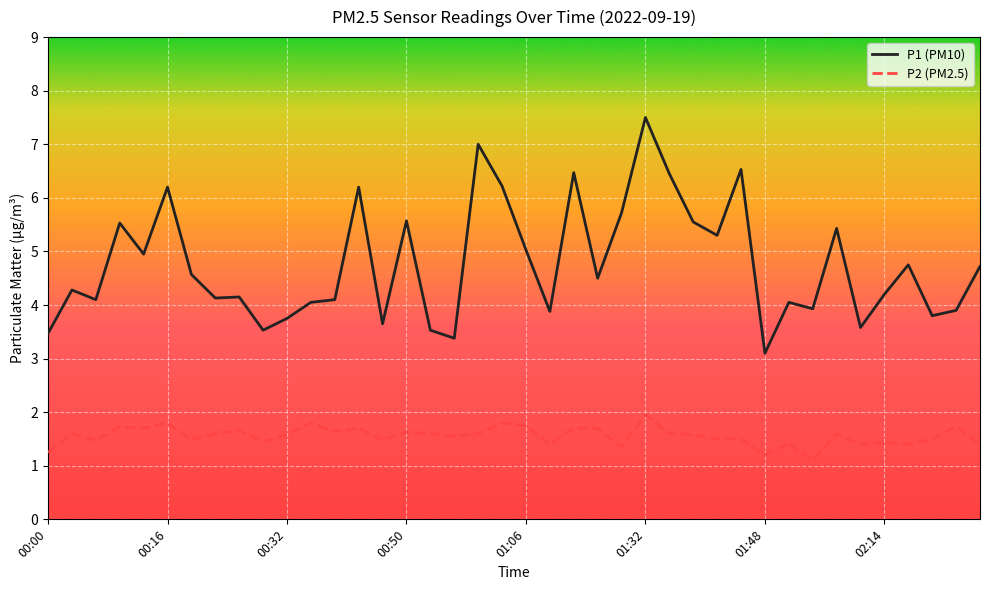

Which series has the largest range (max minus min)?

P1 (PM10)